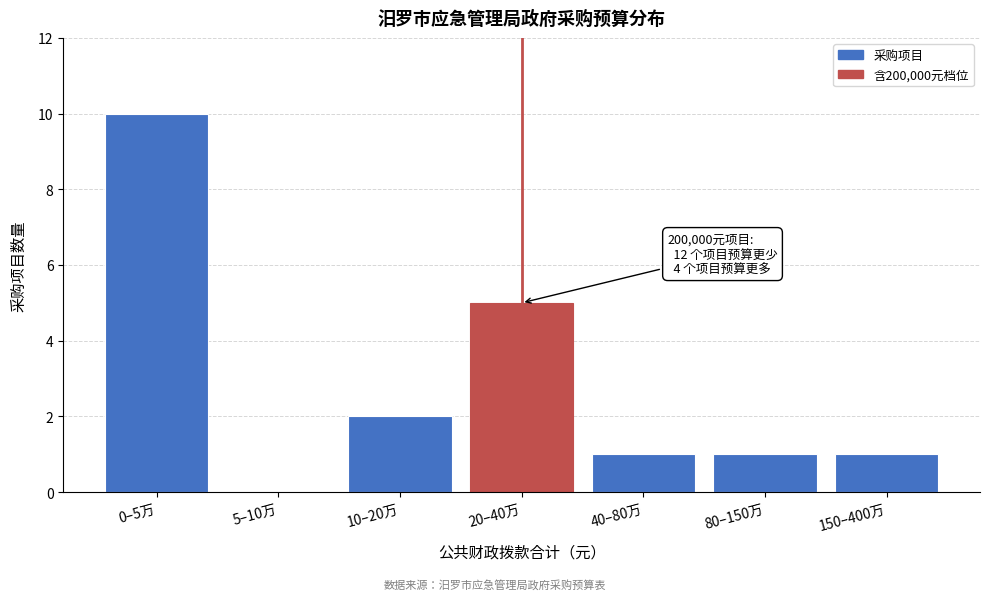

Reading left to right, transcribe all the data shown in this chart.

0–5万=10	5–10万=0	10–20万=2	20–40万=5	40–80万=1	80–150万=1	150–400万=1